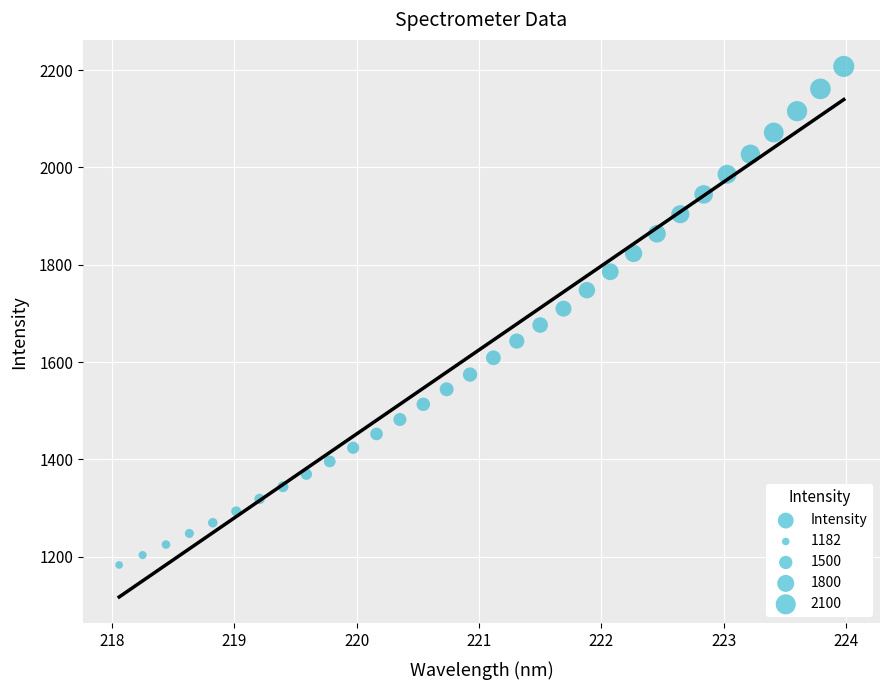

What is the range of Y values (max minus min)?

1024.5